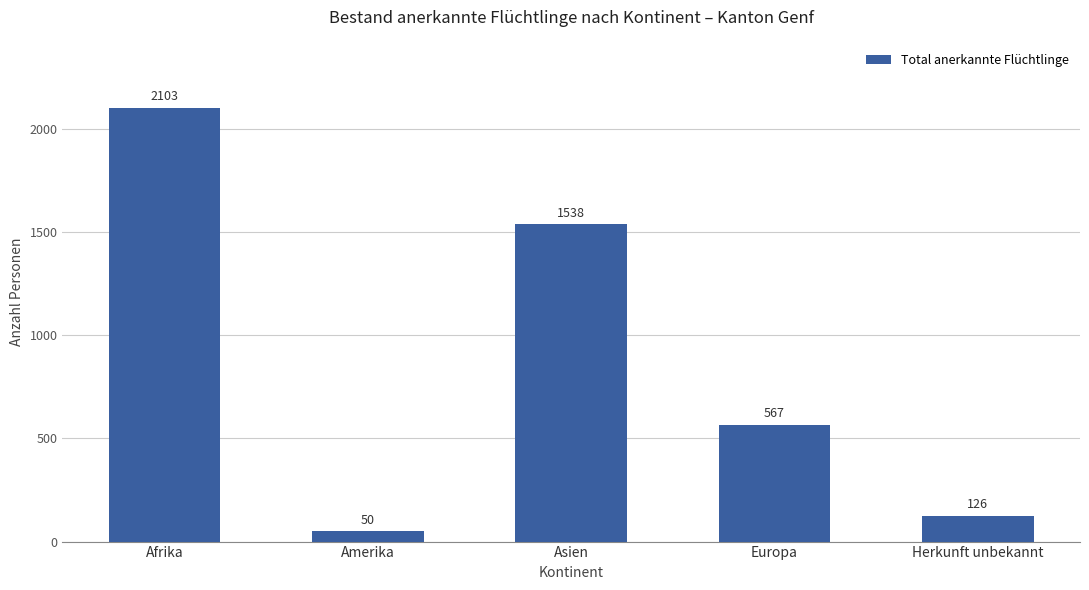

What position from the right is Asien?

3